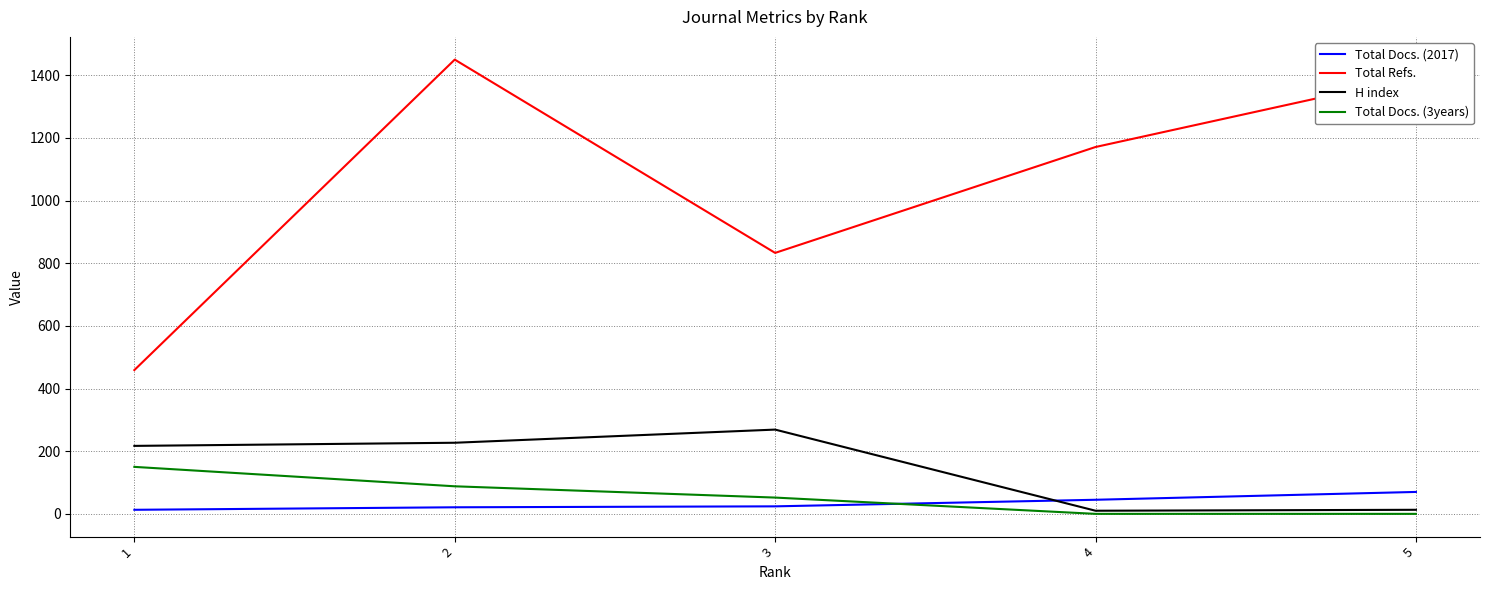

True or false: H index and Total Refs. intersect in this chart.

False